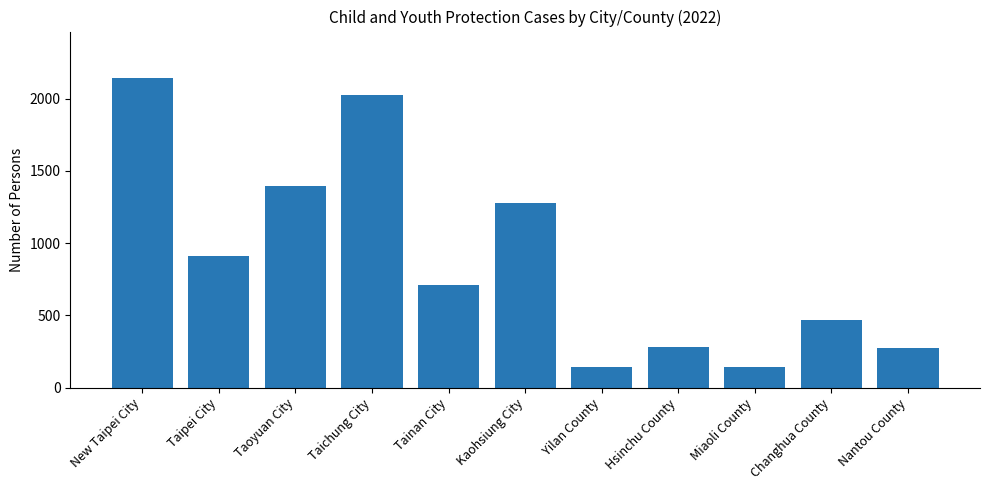

What is the ratio of the value at Taoyuan City to the value at Hsinchu County?

4.9